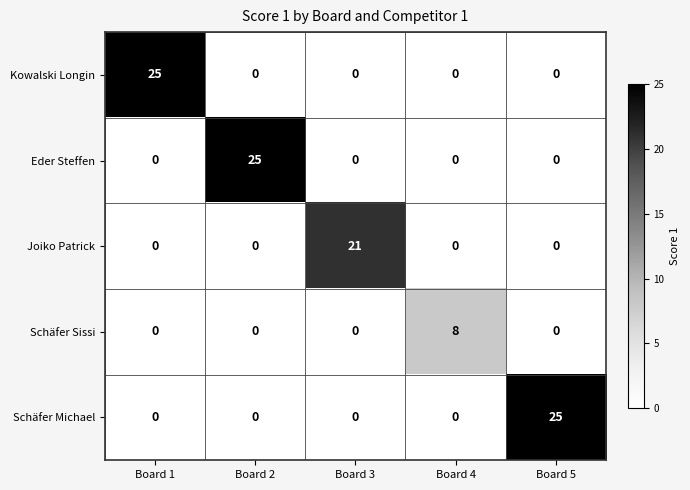

Which series changed the most between Board 2 and Board 4?

Eder Steffen